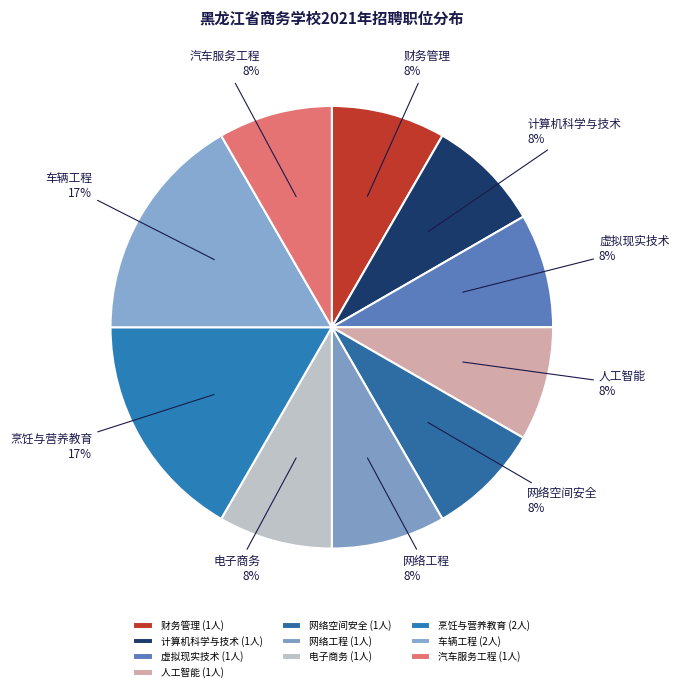

To the nearest percent, what portion does 烹饪与营养教育 represent?

17%